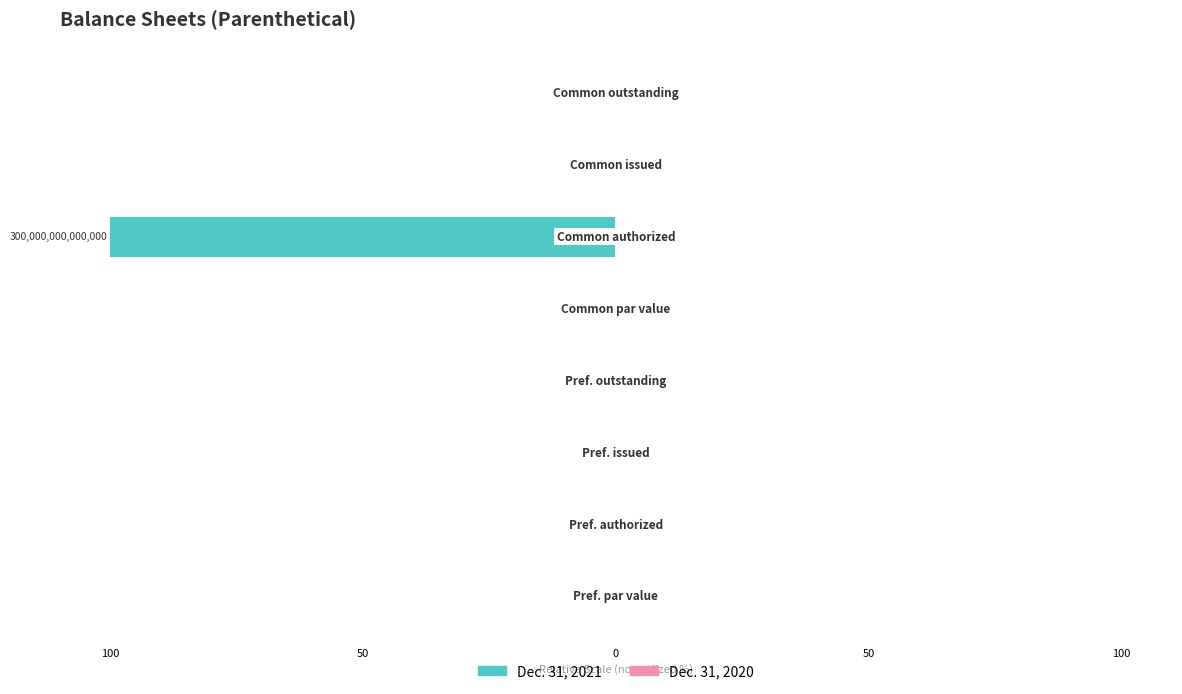

Is the value of Dec. 31, 2021 at 50 greater than the value of Dec. 31, 2020 at 50?

No